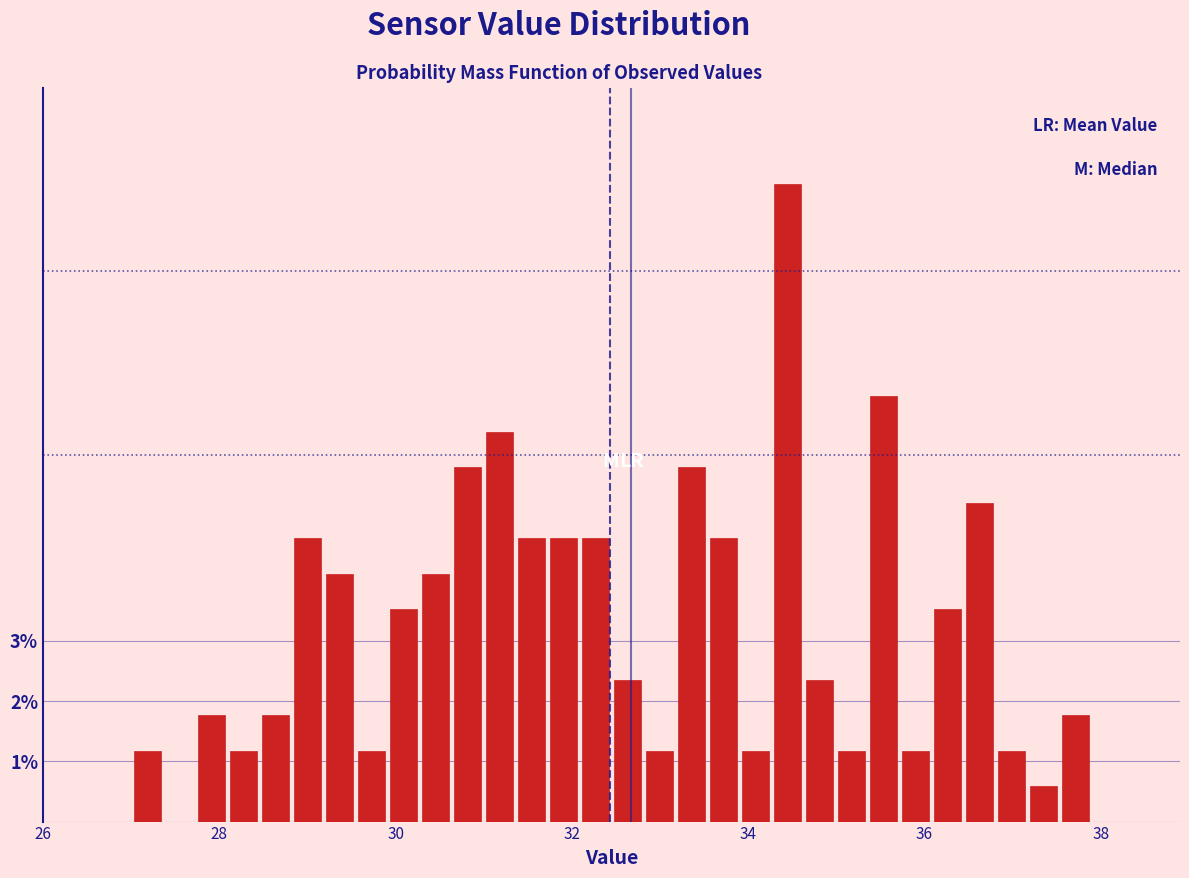

Around what value on the x-axis is the tallest bar? Give the approximate position of its centre, as read against the axis.

34.4